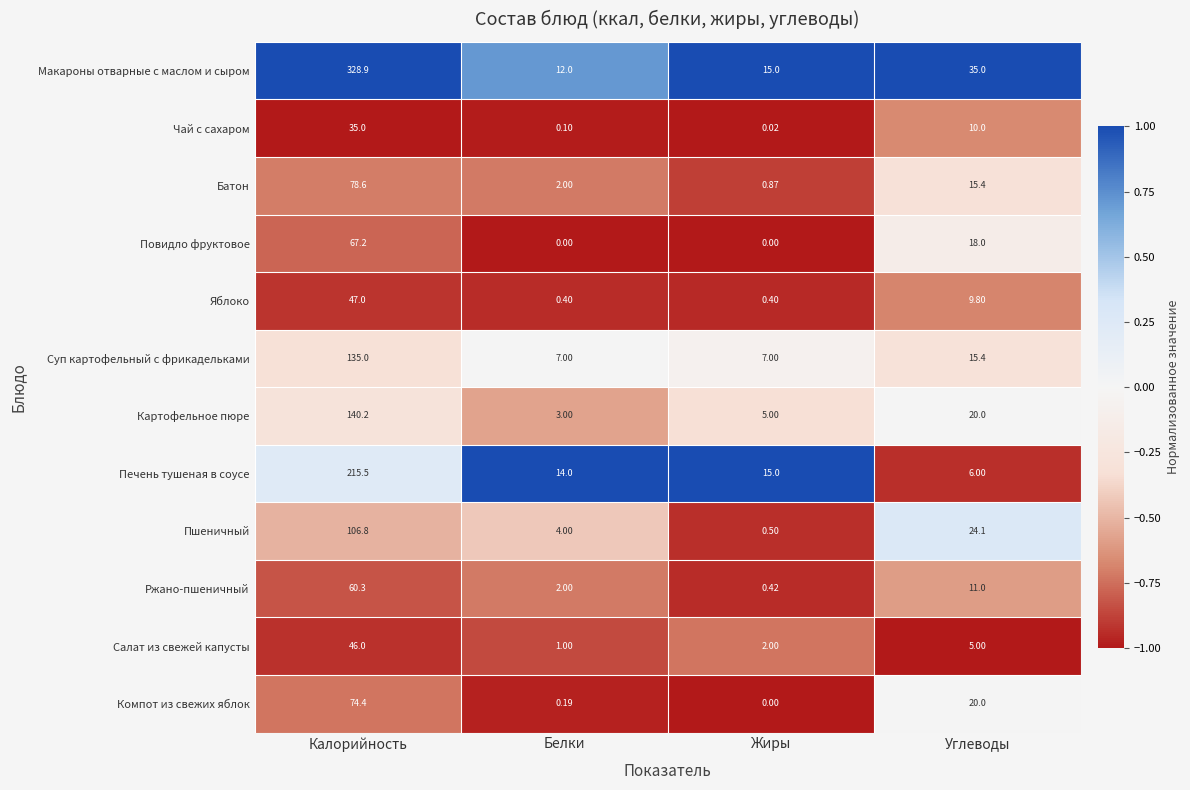

Which series has the largest range (max minus min)?

Макароны отварные с маслом и сыром